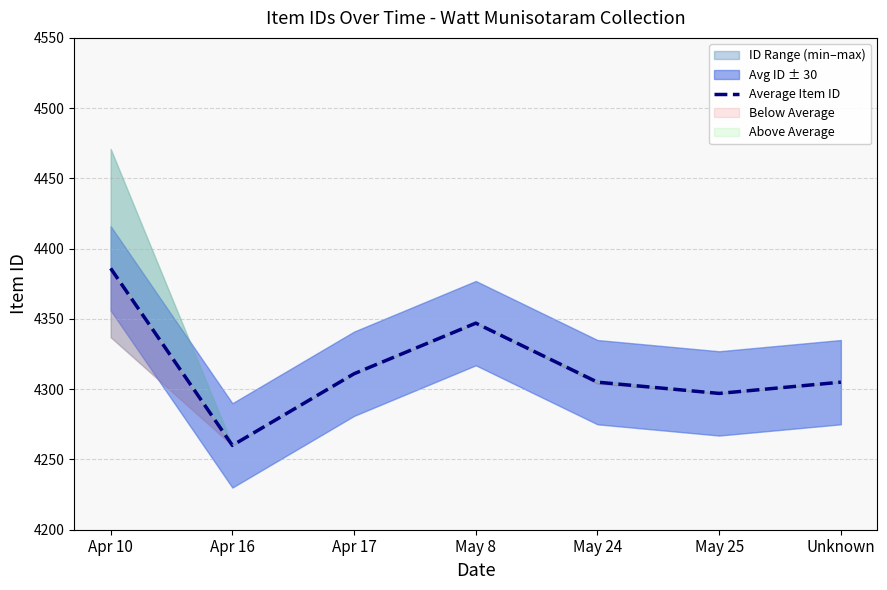

The value at Apr 16 is 4260. True or false?

True